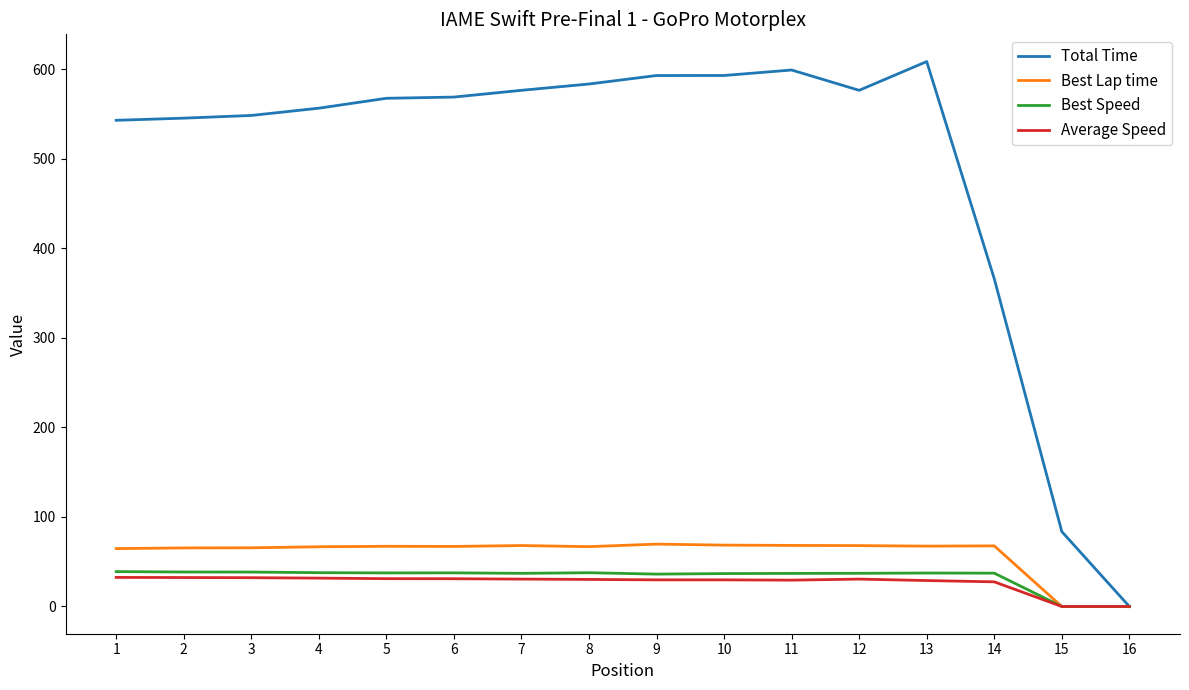

At how many categories does at least one series exceed 382?

13